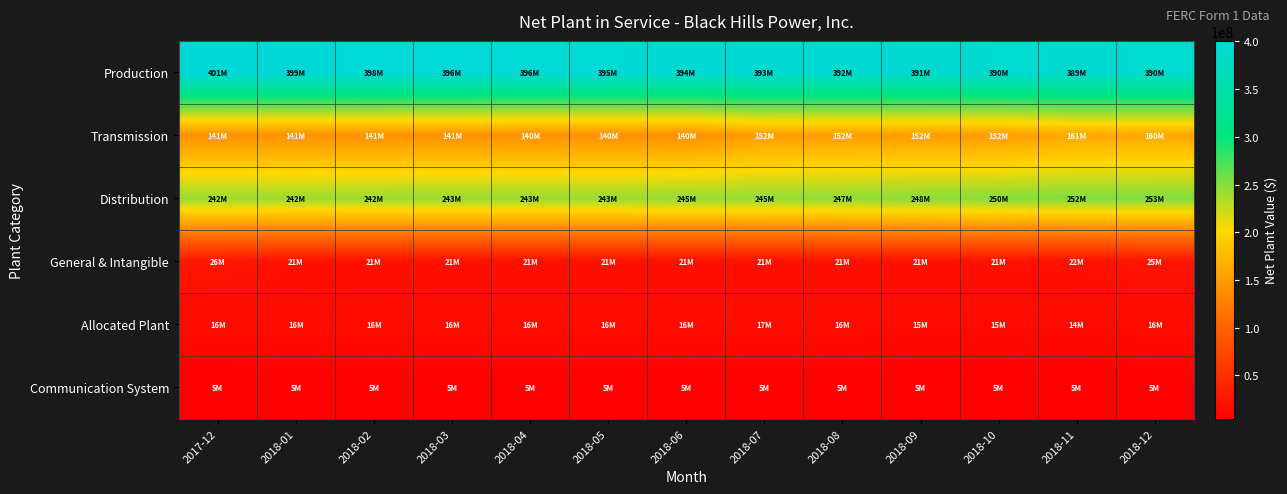

What is the total value across all series at 2018-09?

832459449.8